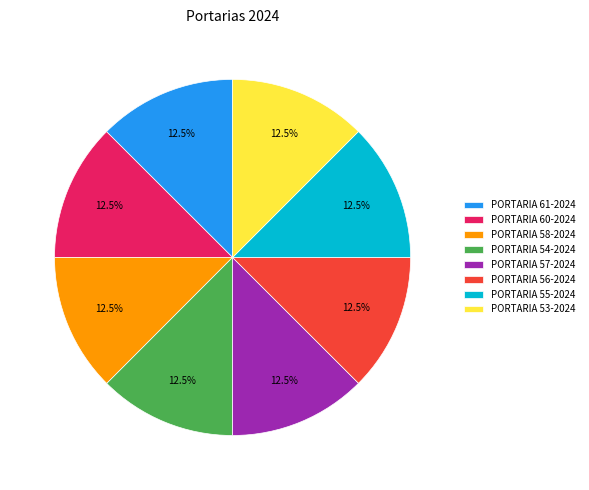

Count the number of slices in the pie.

8